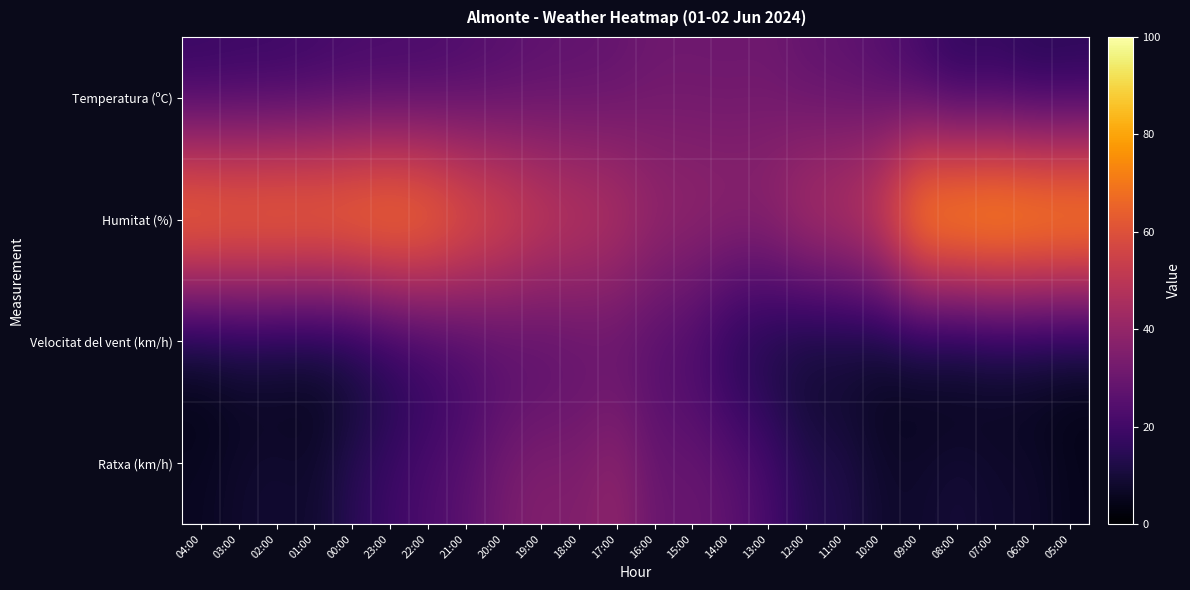

Count the number of data series in this chart.

4